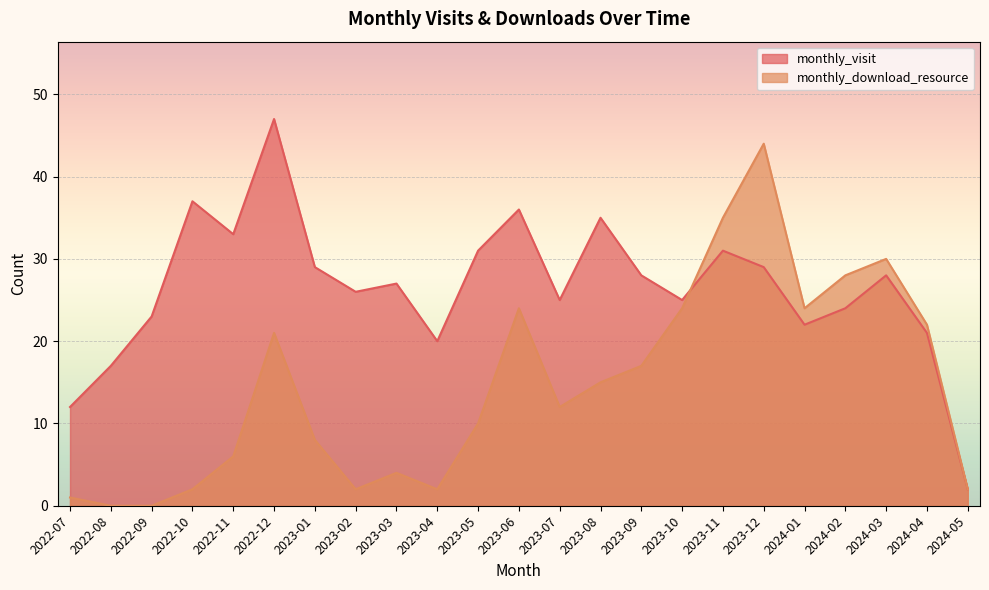

Which has a higher value, 2023-07 or 2024-05?

2023-07